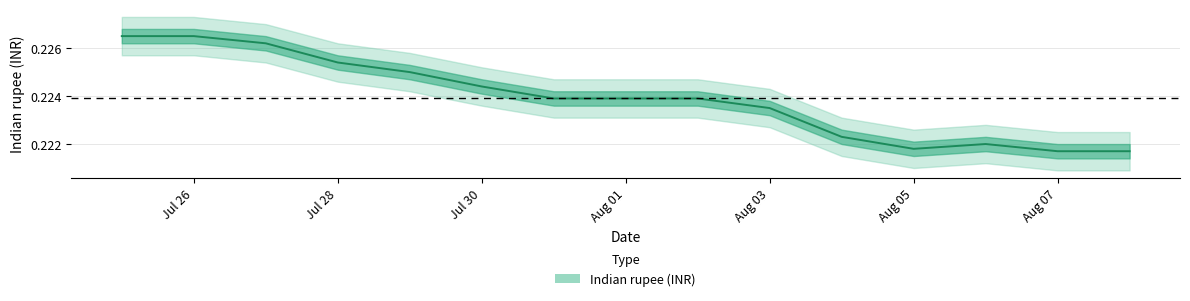

What is the value of the 8th point from the left?

0.2